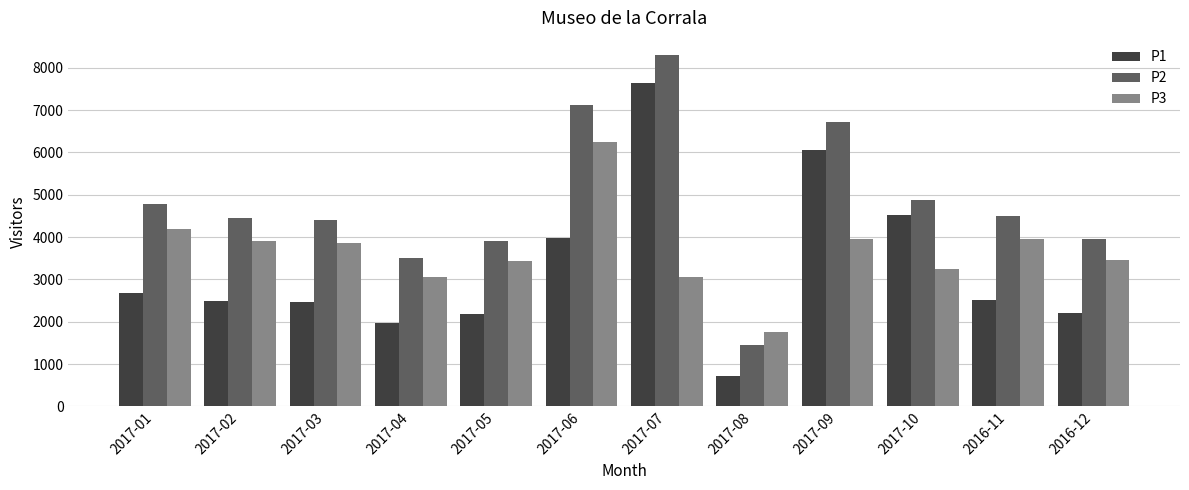

What is the label of the 3rd bar from the left?

2017-03